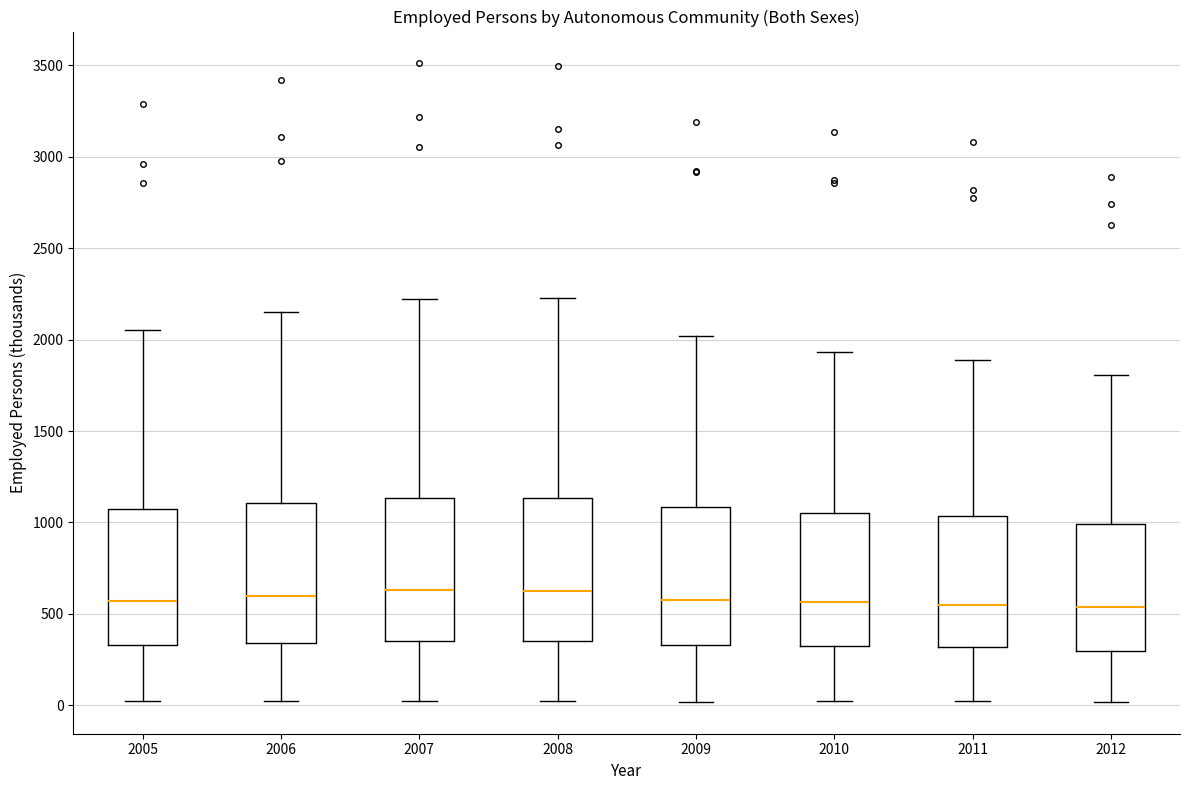

Reading left to right, transcribe this box plot: for each box, give where its median line is, the range the box spans, and where its two whiskers end, as read against the y-axis. The values are not printed on the chart, so give them approximately, as read against the axis.

2005: median 550, box 350 to 1100, whiskers 0 to 2050
2006: median 600, box 350 to 1100, whiskers 0 to 2150
2007: median 650, box 350 to 1150, whiskers 0 to 2200
2008: median 650, box 350 to 1150, whiskers 0 to 2250
2009: median 600, box 350 to 1100, whiskers 0 to 2000
2010: median 550, box 350 to 1050, whiskers 0 to 1950
2011: median 550, box 300 to 1050, whiskers 0 to 1900
2012: median 550, box 300 to 1000, whiskers 0 to 1800